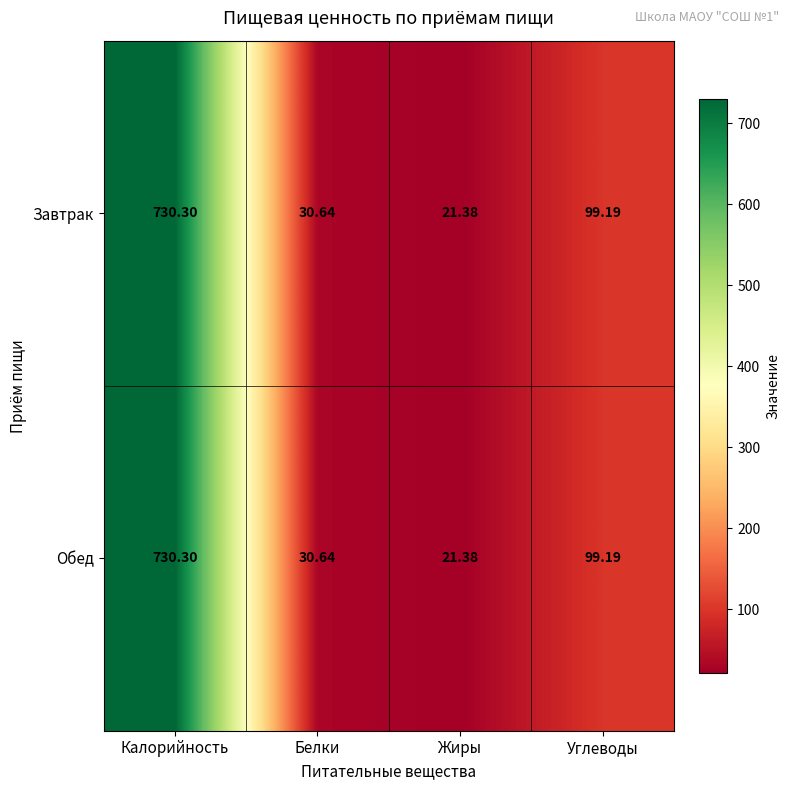

Which category has the lowest value in the Завтрак series?

Жиры